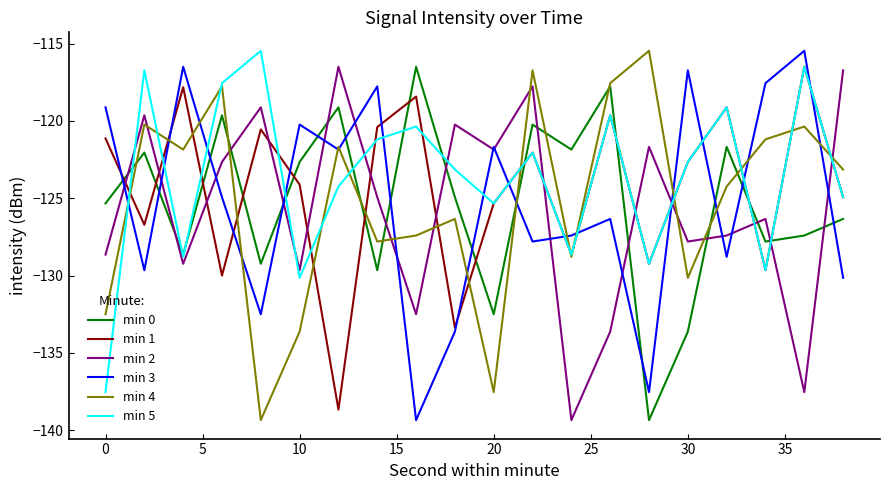

Which series ends up on top after the final intersection of min 5 and min 2?

min 2